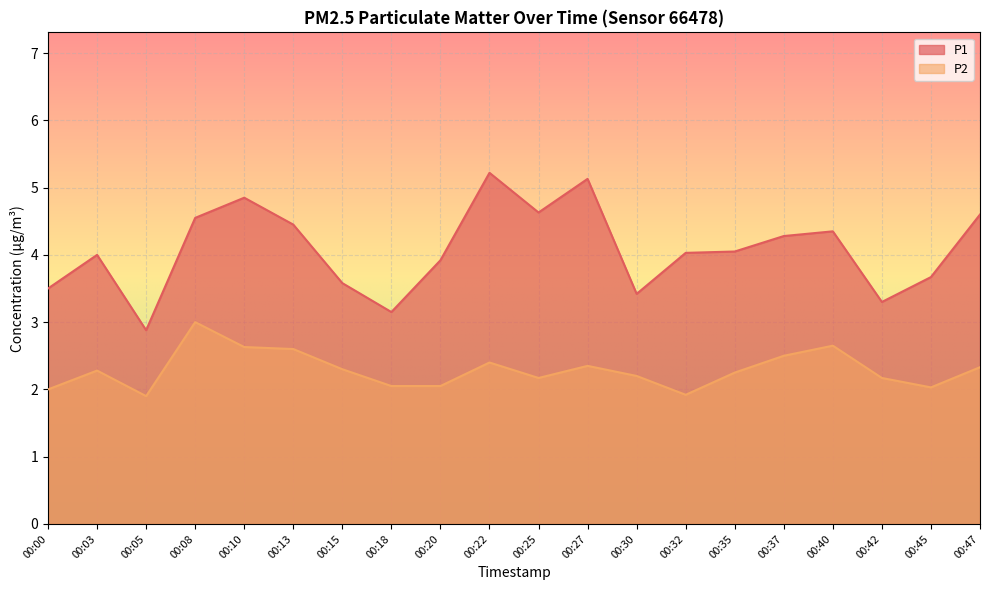

Reading left to right, transcribe all the data shown in this chart.

P1: 3.5	4.0	2.9	4.5	4.8	4.5	3.6	3.1	3.9	5.2	4.6	5.1	3.4	4.0	4.0	4.3	4.3	3.3	3.7	4.6
P2: 2.0	2.3	1.9	3.0	2.6	2.6	2.3	2.0	2.0	2.4	2.2	2.4	2.2	1.9	2.2	2.5	2.6	2.2	2.0	2.3